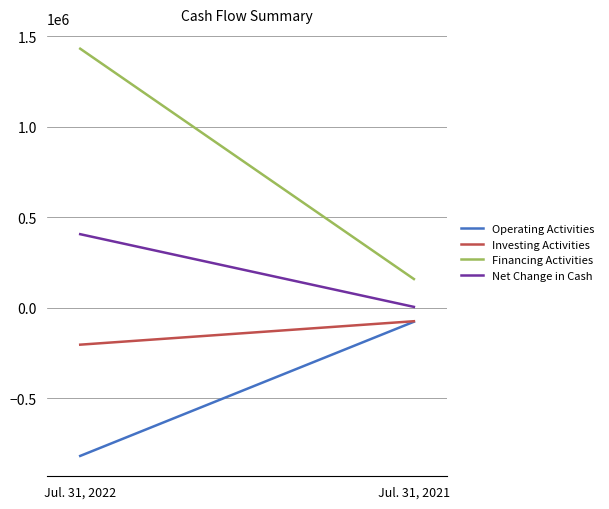

The Operating Activities series shows -1412357 at Jul. 31, 2022. True or false?

False